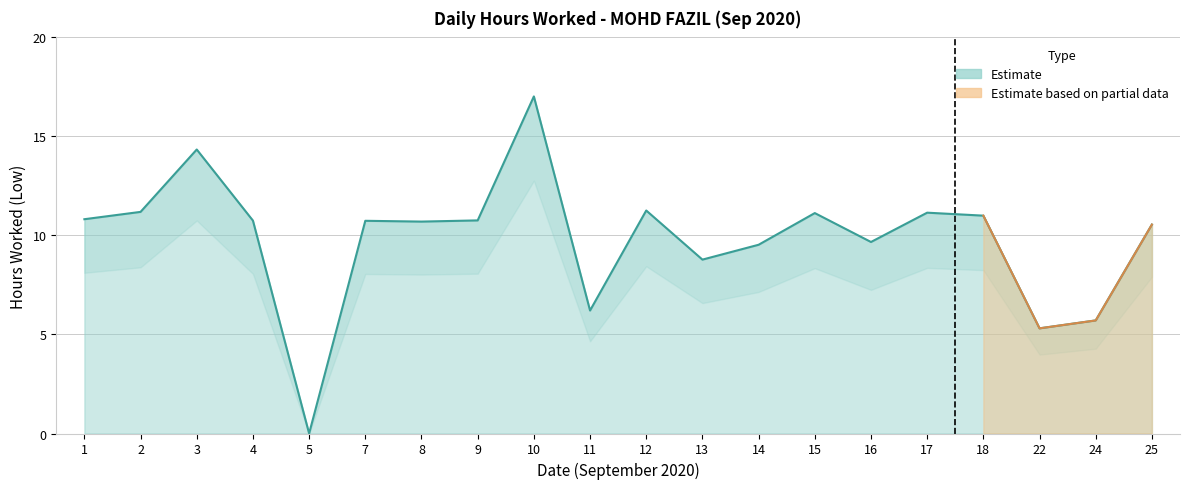

What is the average value?

9.8